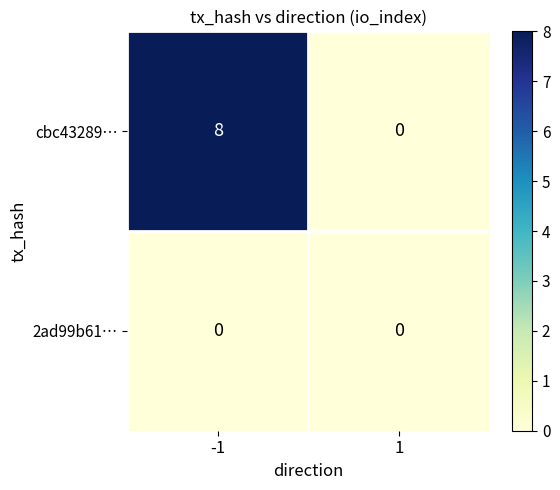

Is the value of cbc43289… at -1 greater than the value of 2ad99b61… at 1?

Yes